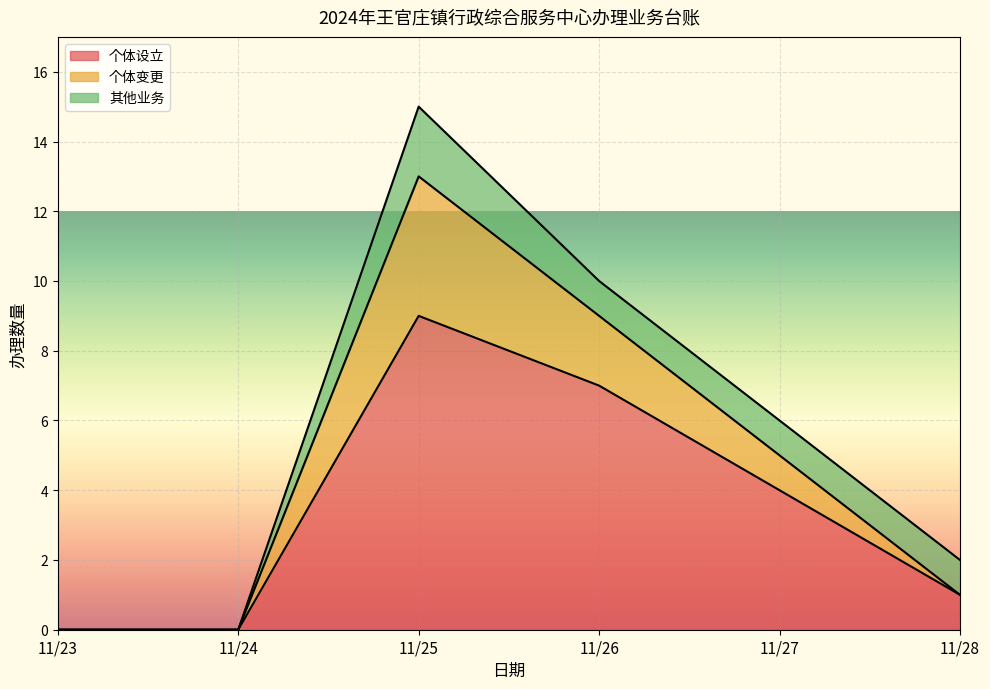

At which label does 个体设立 first exceed 4?

11/25